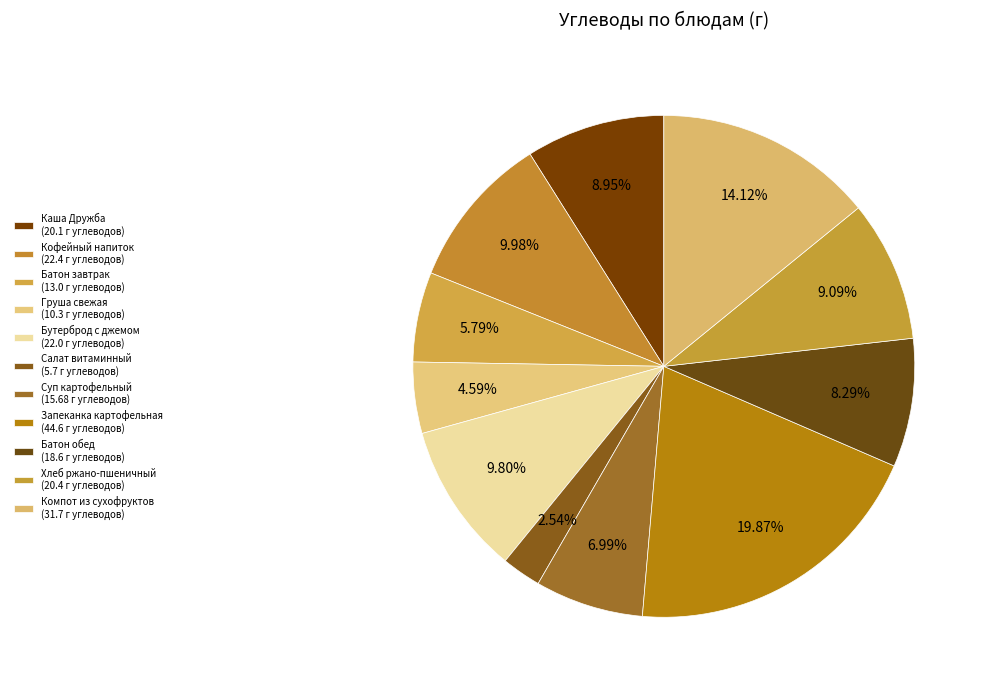

How many slices are in this pie chart?

11